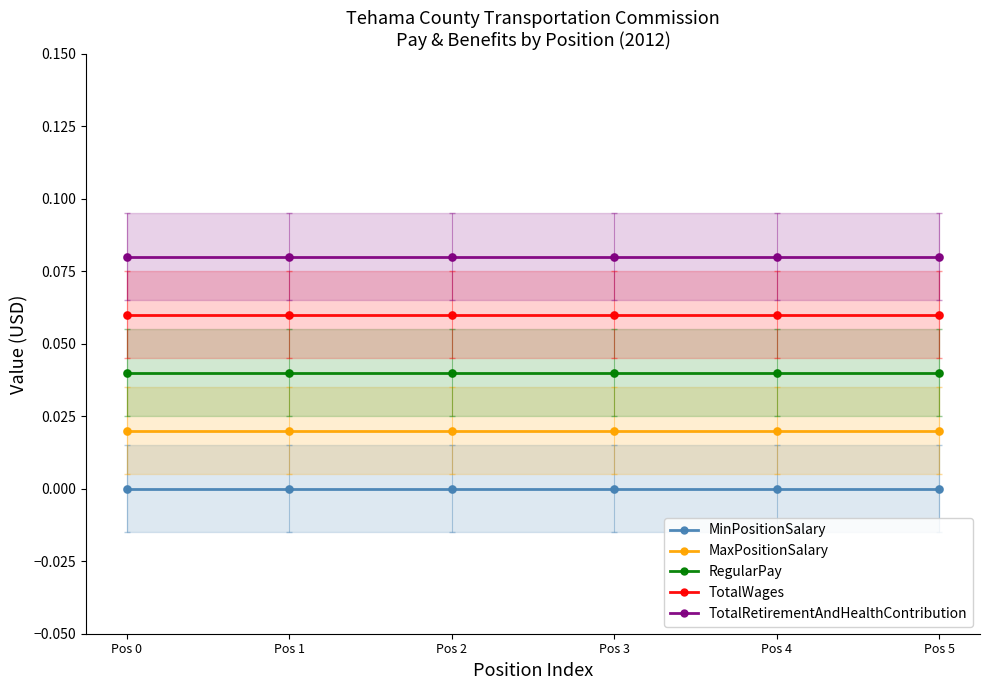

At which category is the sum across all series the highest?

Pos 0